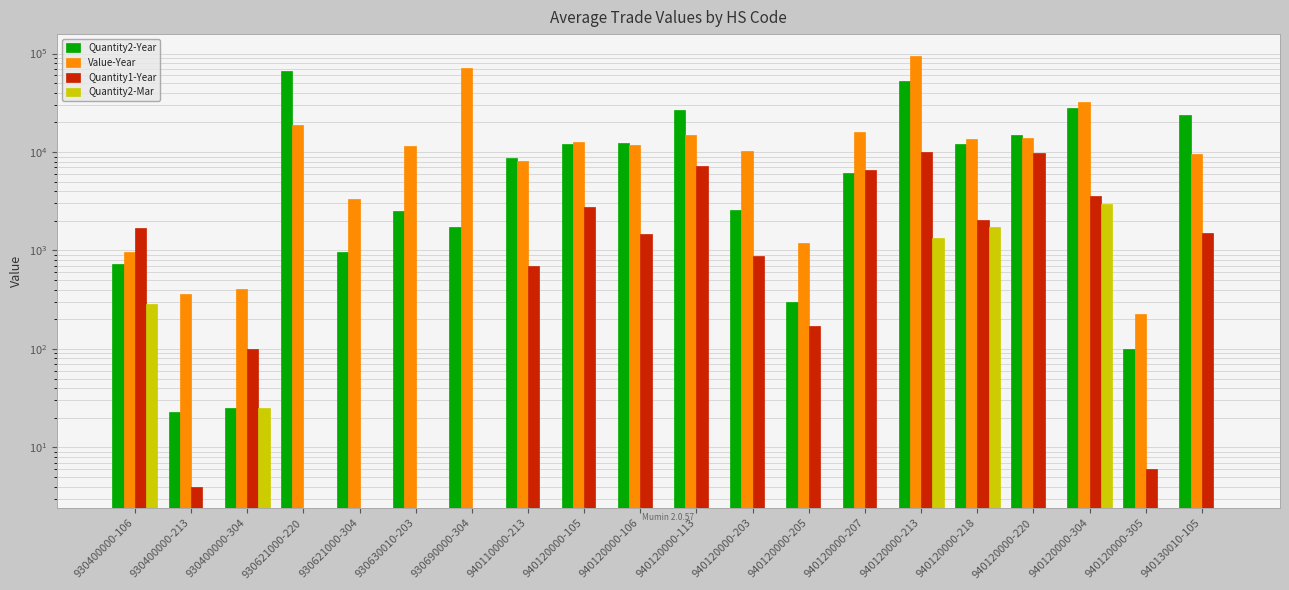

How many values in the Quantity2-Mar series exceed 0?

5